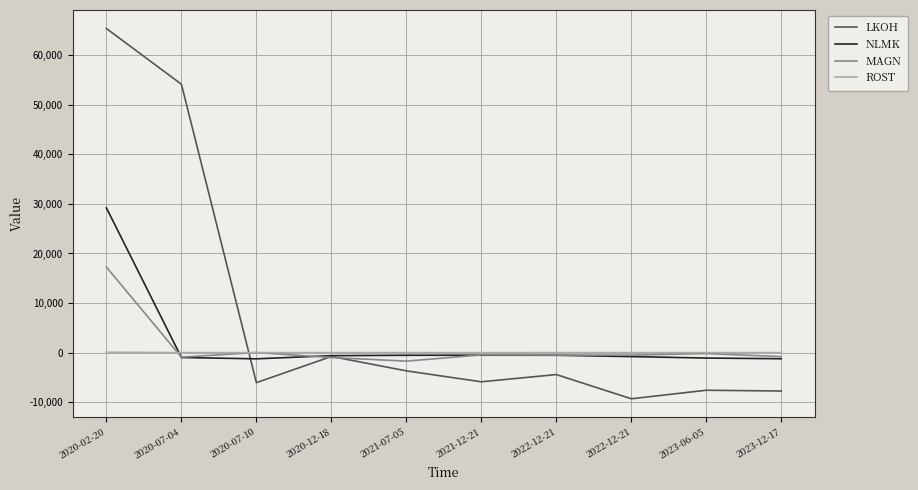

What value does the NLMK series have at 2022-12-21?

-826.0